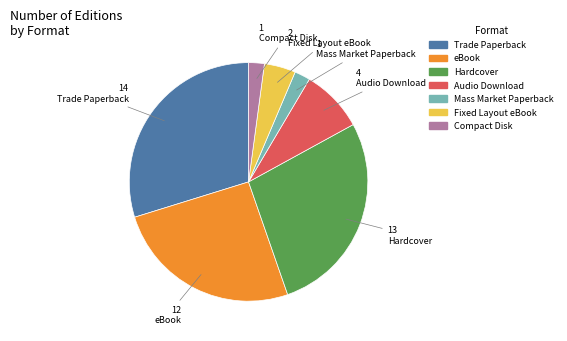

How many segments does this pie chart have?

7